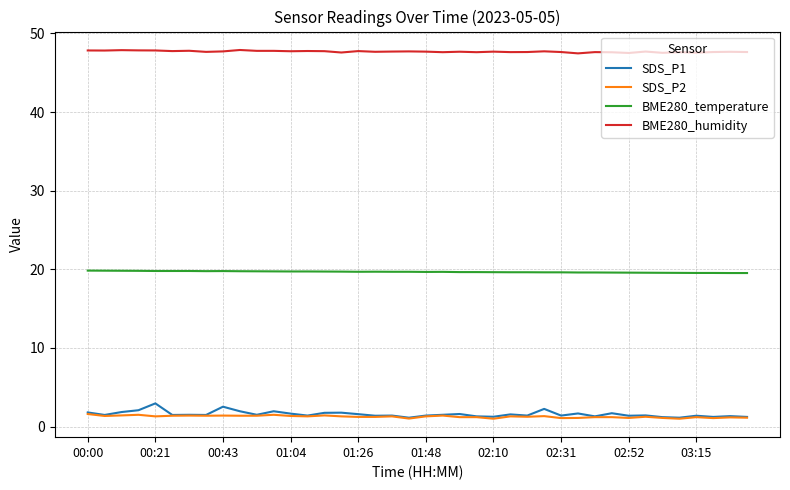

Which series has the largest range (max minus min)?

SDS_P1